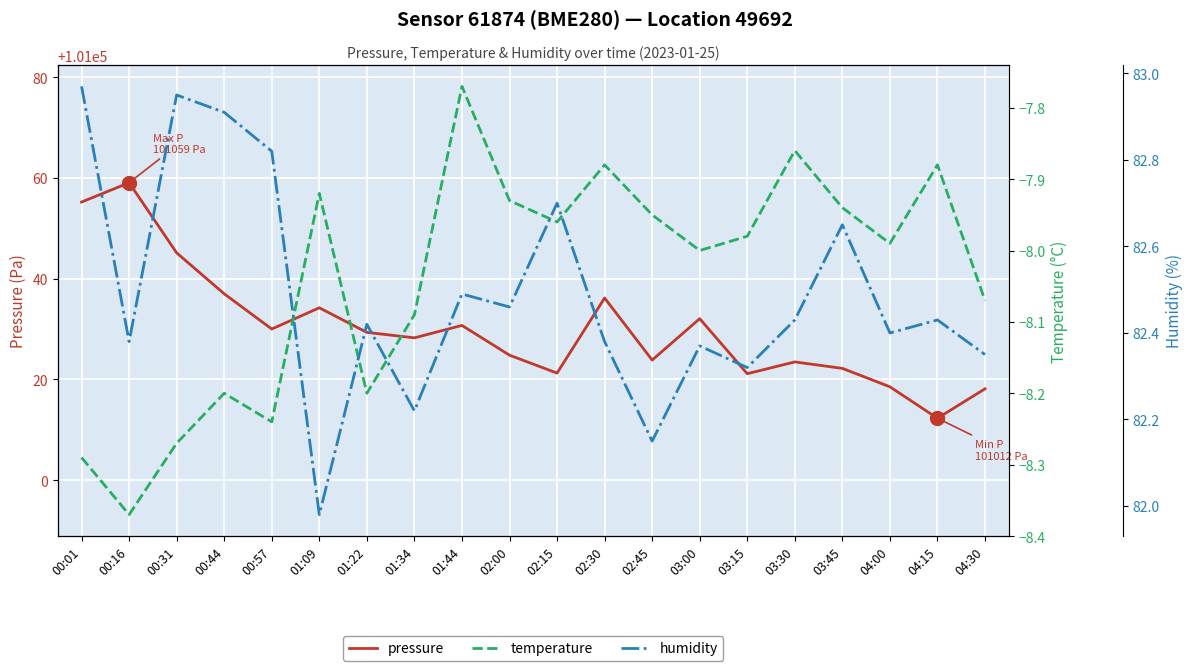

At which label does pressure reach its peak?

00:16